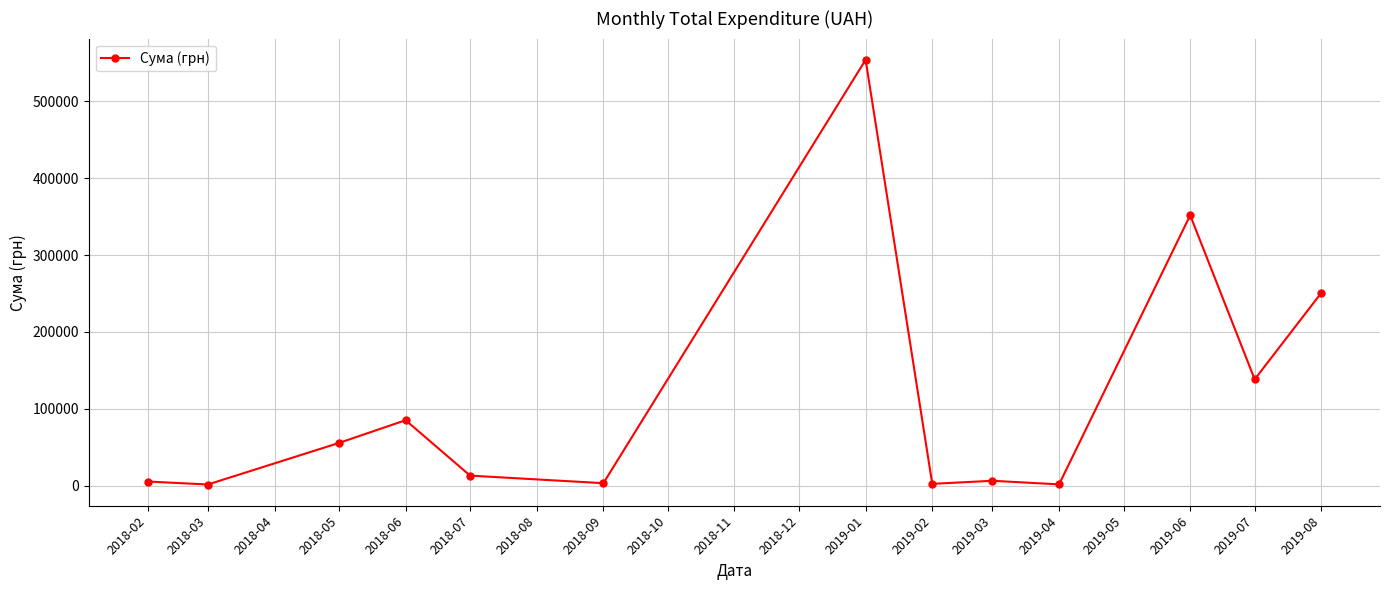

Between 2018-05 and 2018-03, which is larger?

2018-05